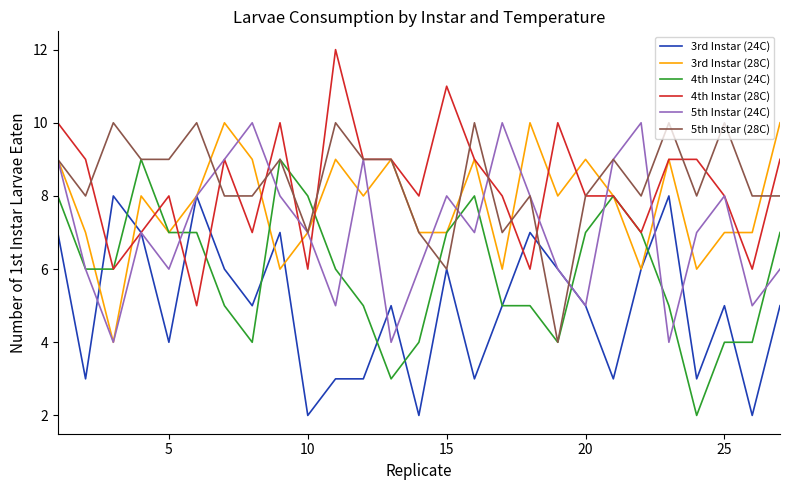

What is the maximum value shown in the chart?

12